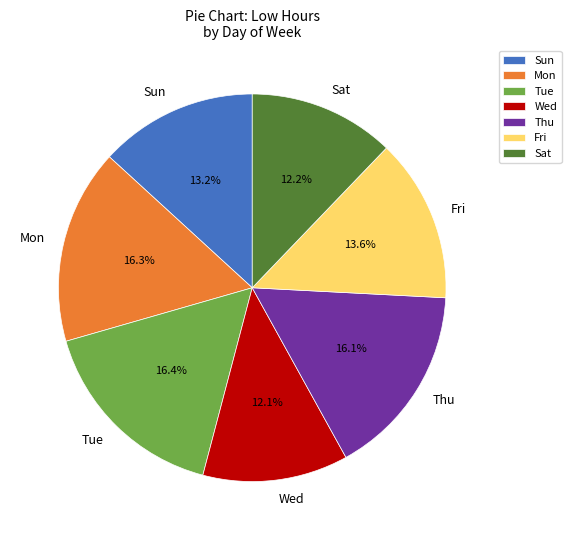

Approximately how many times larger is the value at Sat compared to Wed?

1.0